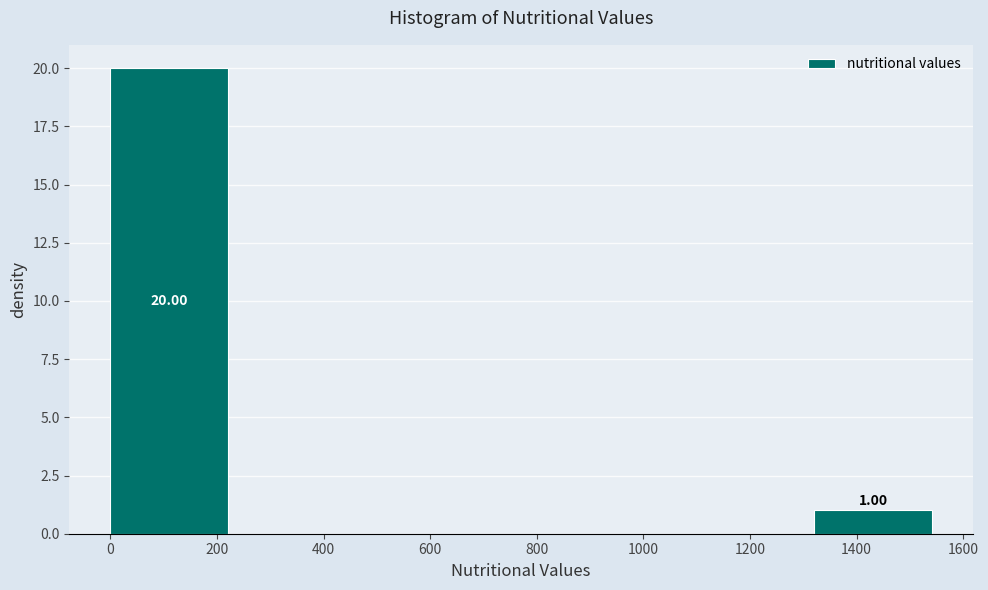

Which range on the x-axis has the tallest bar?

0 to 220